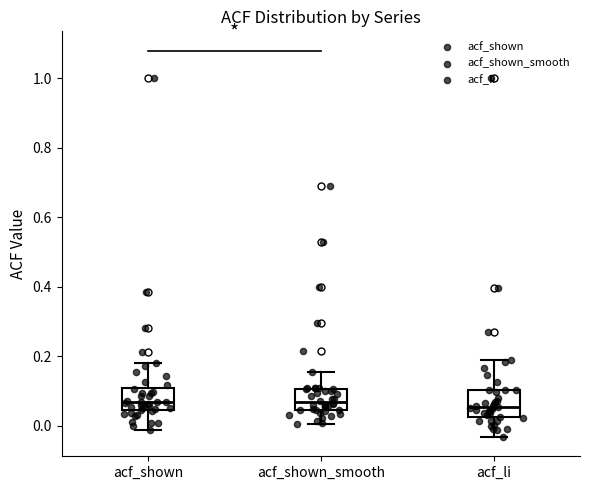

Reading left to right, transcribe this box plot: for each box, give where its median line is, the range the box spans, and where its two whiskers end, as read against the y-axis. The values are not printed on the chart, so give them approximately, as read against the axis.

acf_shown: median 0.06, box 0.04 to 0.10, whiskers -0.02 to 0.18
acf_shown_smooth: median 0.06, box 0.04 to 0.10, whiskers 0.00 to 0.16
acf_li: median 0.06, box 0.02 to 0.10, whiskers -0.04 to 0.18